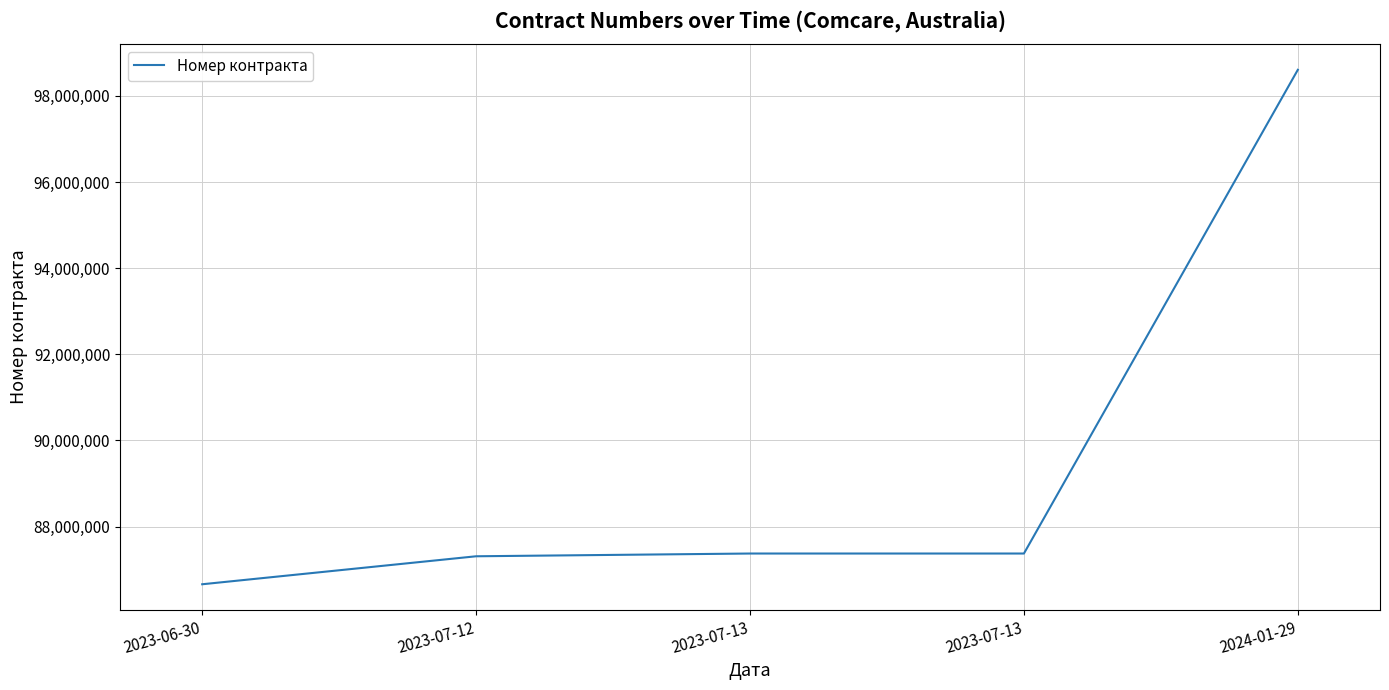

Count the number of categories in the chart.

5